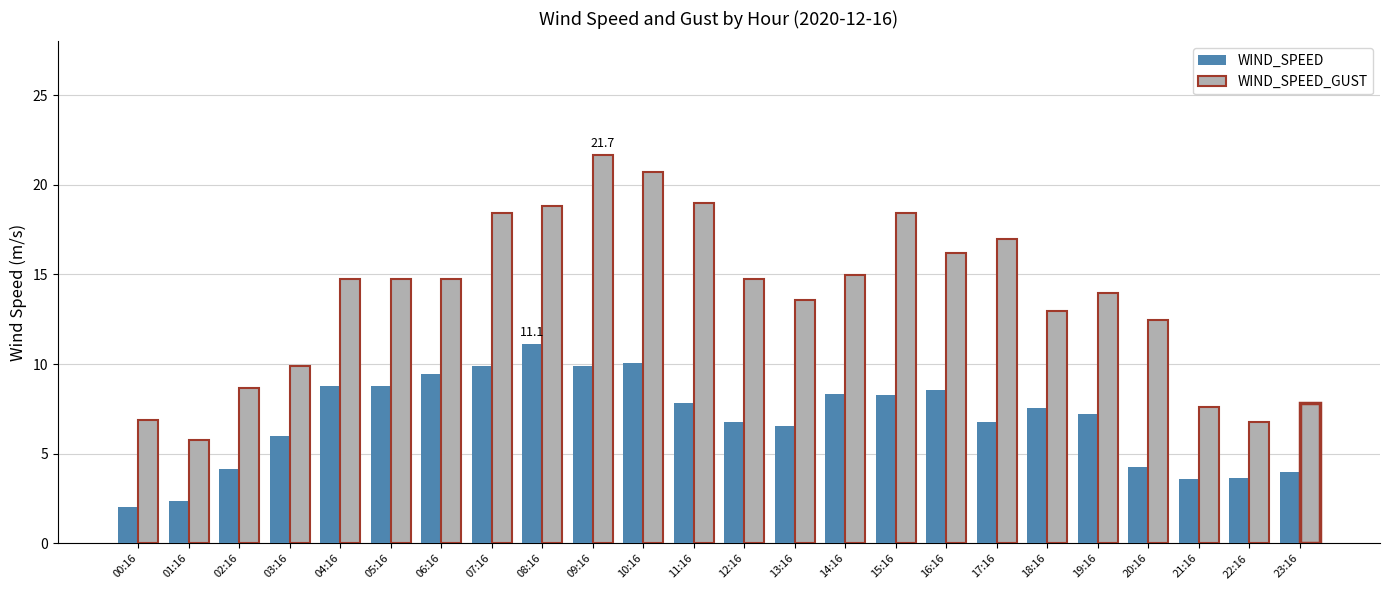

What is the minimum value shown in the chart?

2.1